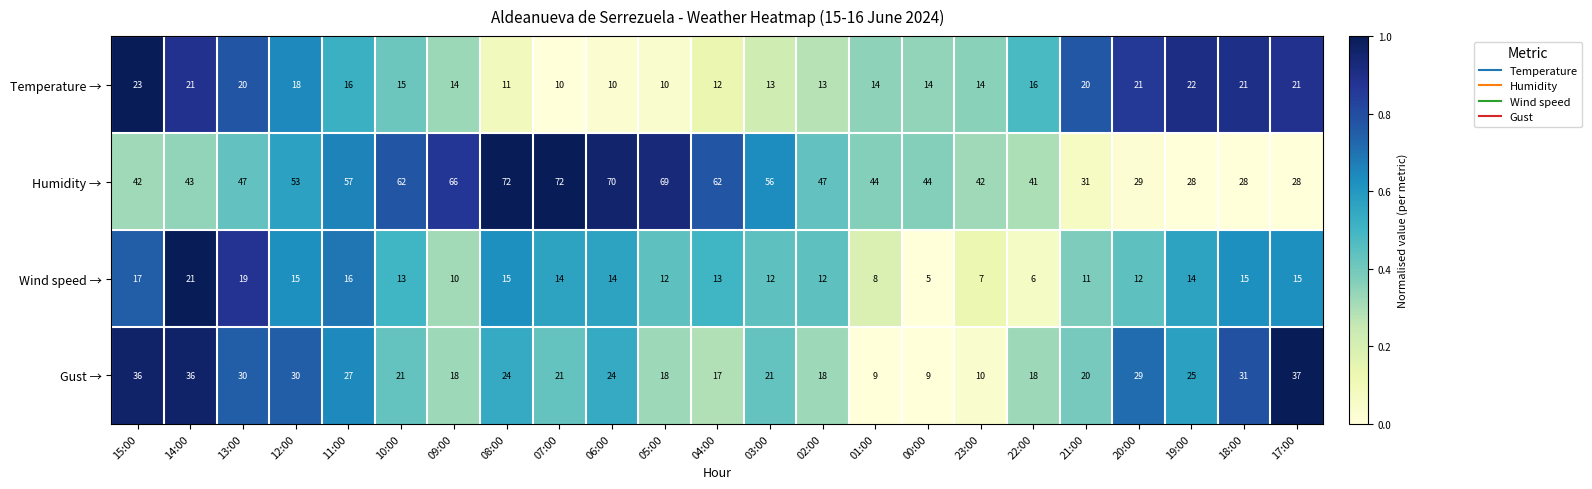

True or false: Temperature → has a value of 21 at 18:00.

True